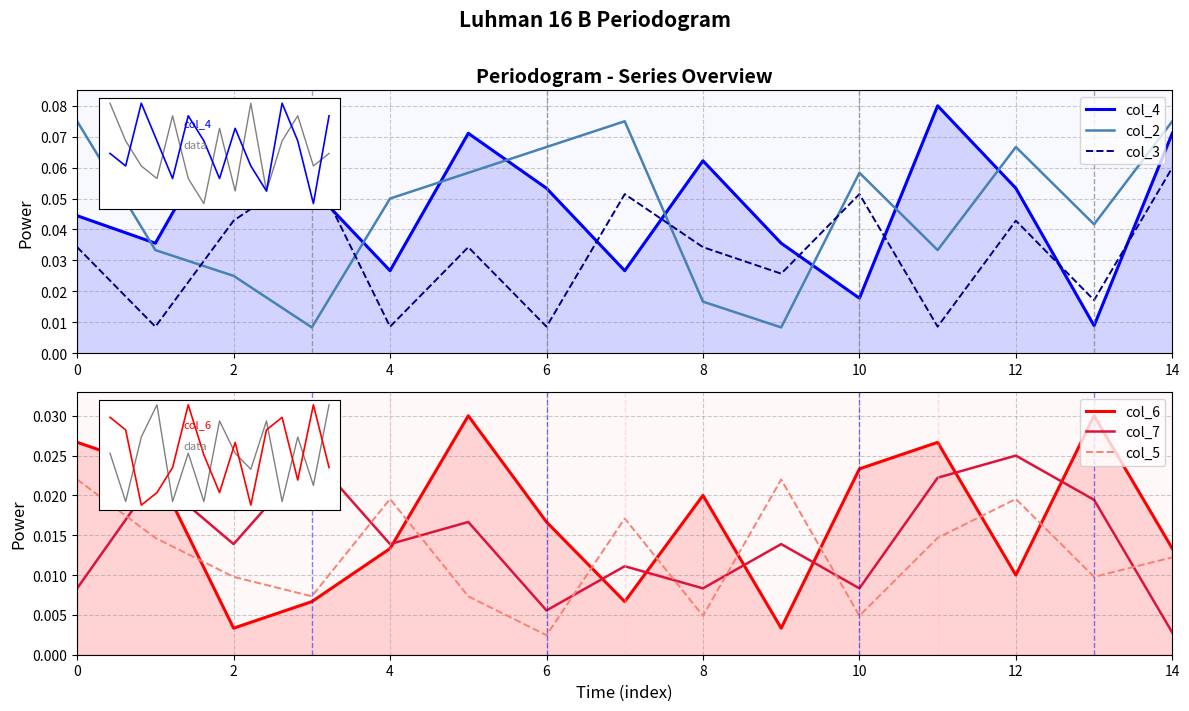

What is the greatest value displayed?

0.1